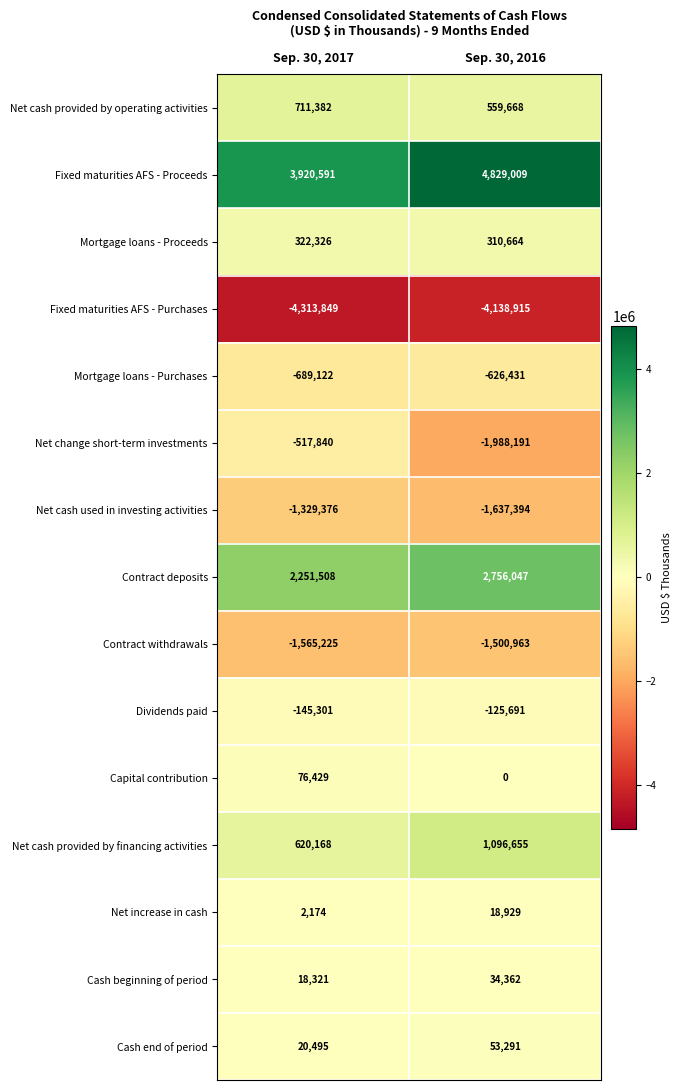

Is it true that Net increase in cash equals 2174 at Sep. 30, 2017?

True